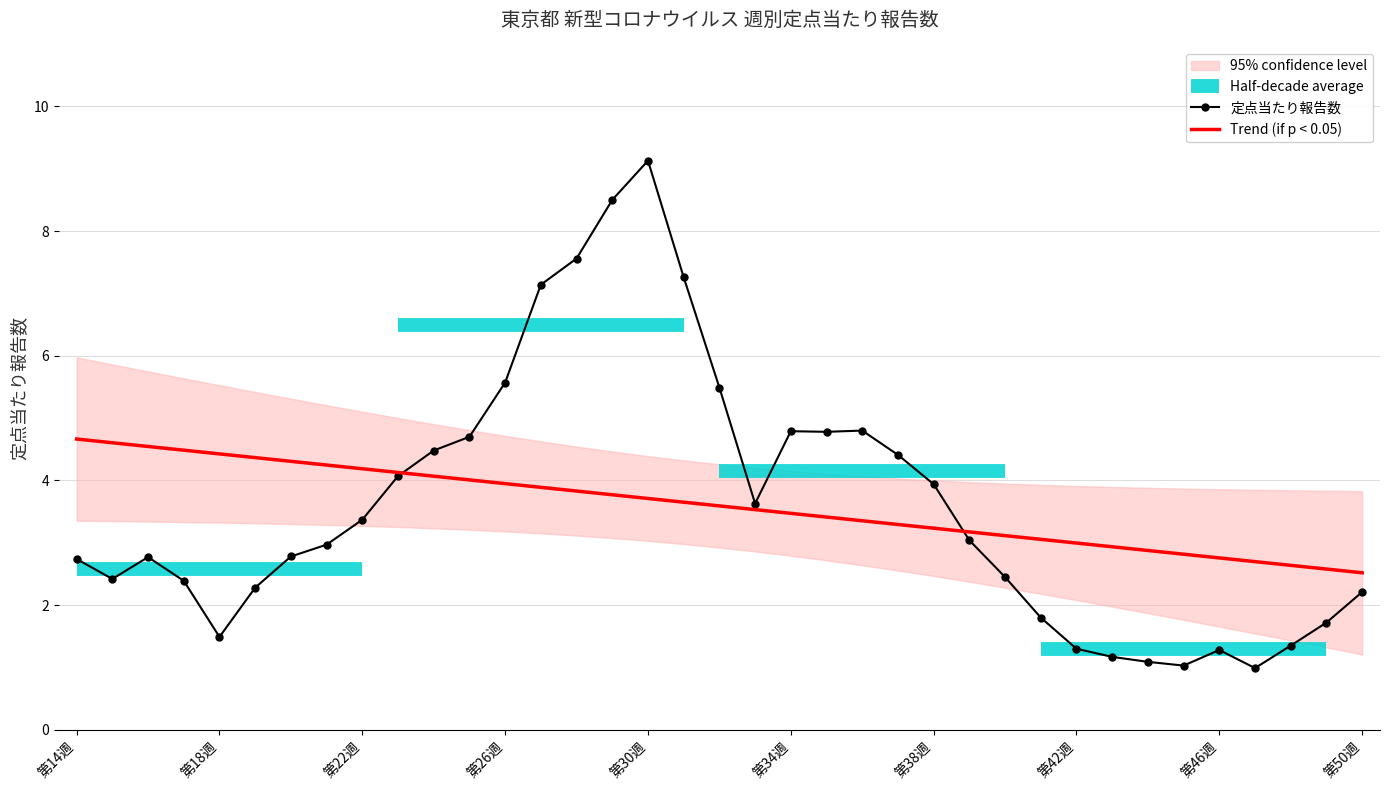

Which series has the largest range (max minus min)?

定点当たり報告数